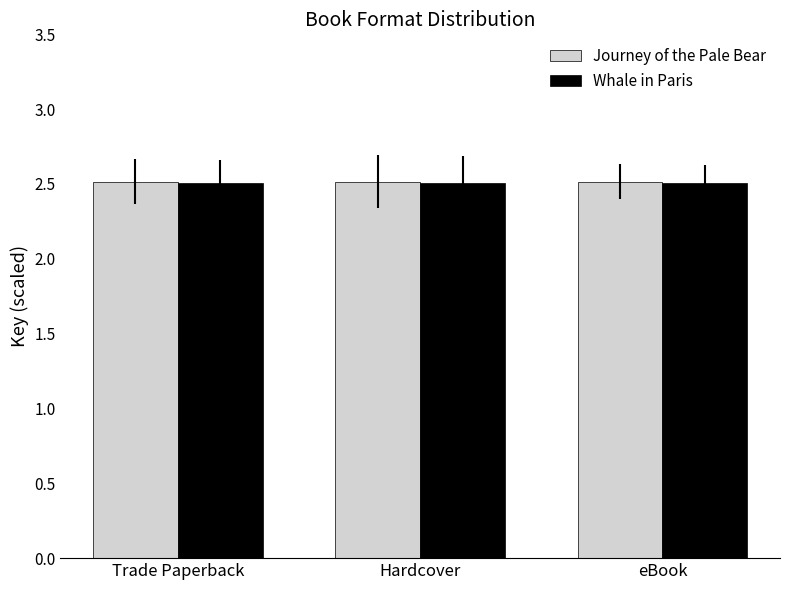

What is the sum of the Journey of the Pale Bear values at Hardcover and Trade Paperback?

5.0